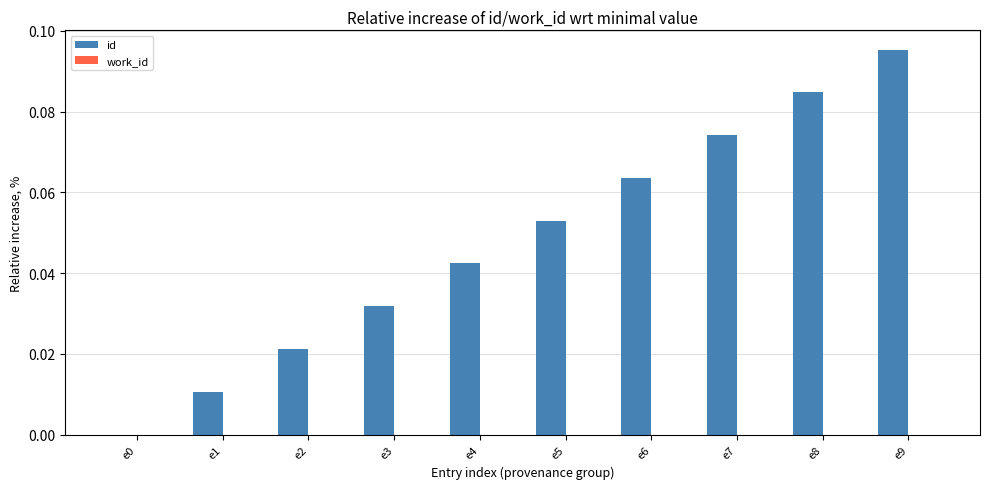

What is the change in value from e4 to e9?

+0.1